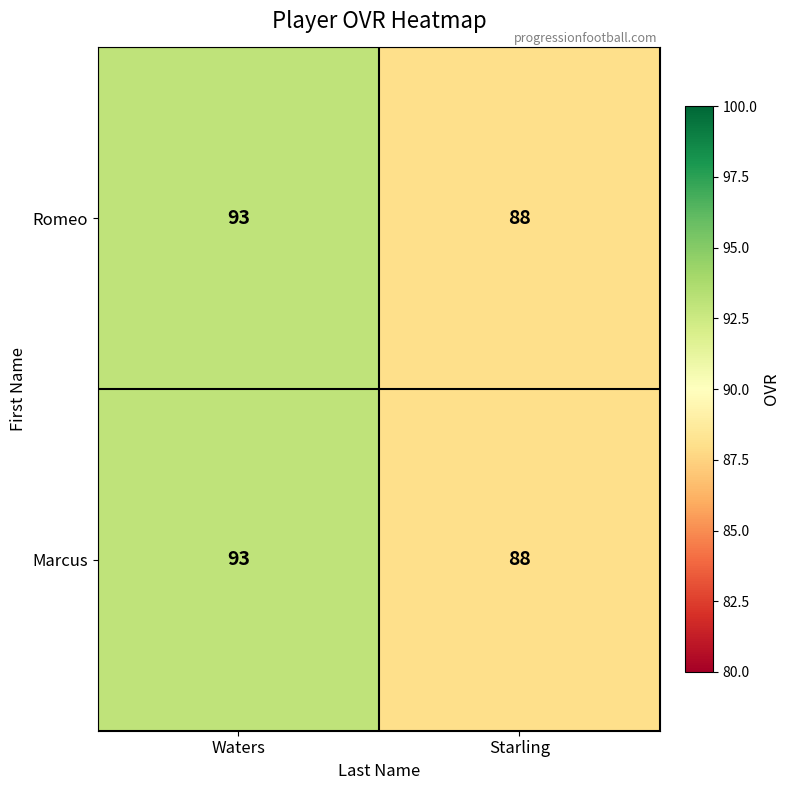

What is the sum of all Romeo values?

181